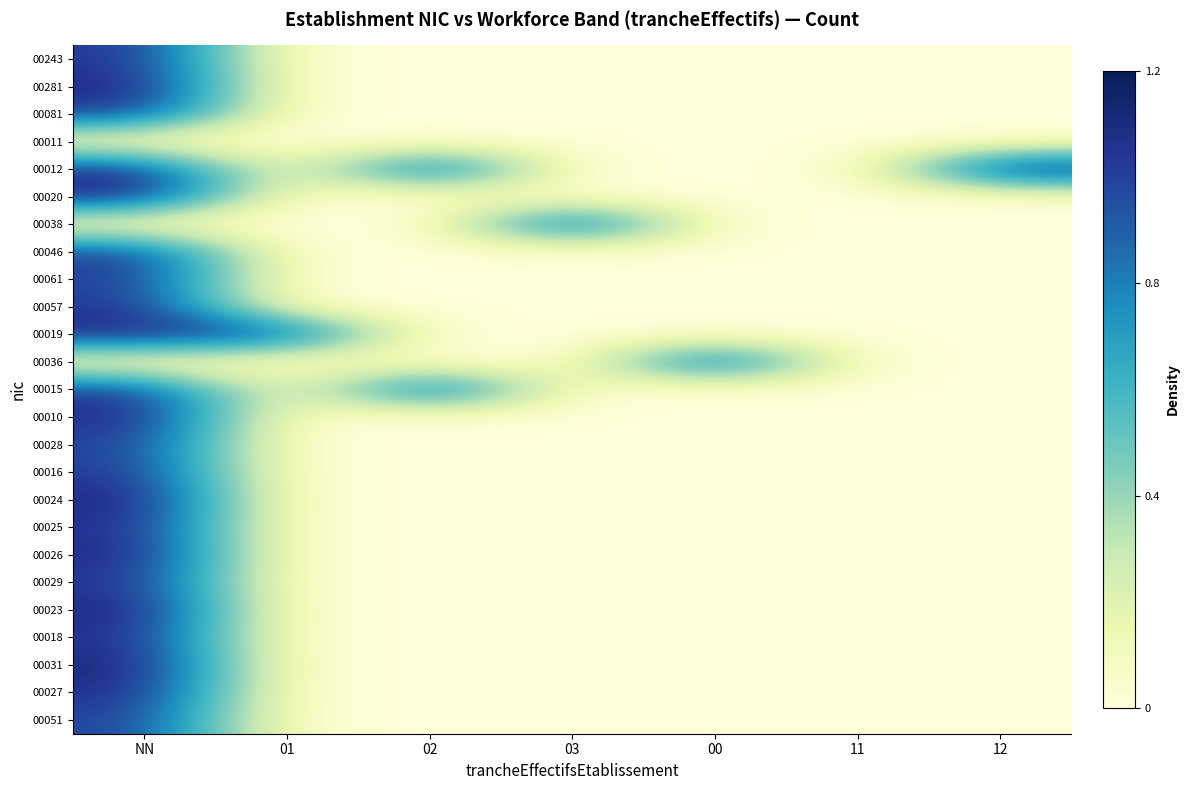

At which category does the chart reach its peak across all series?

NN